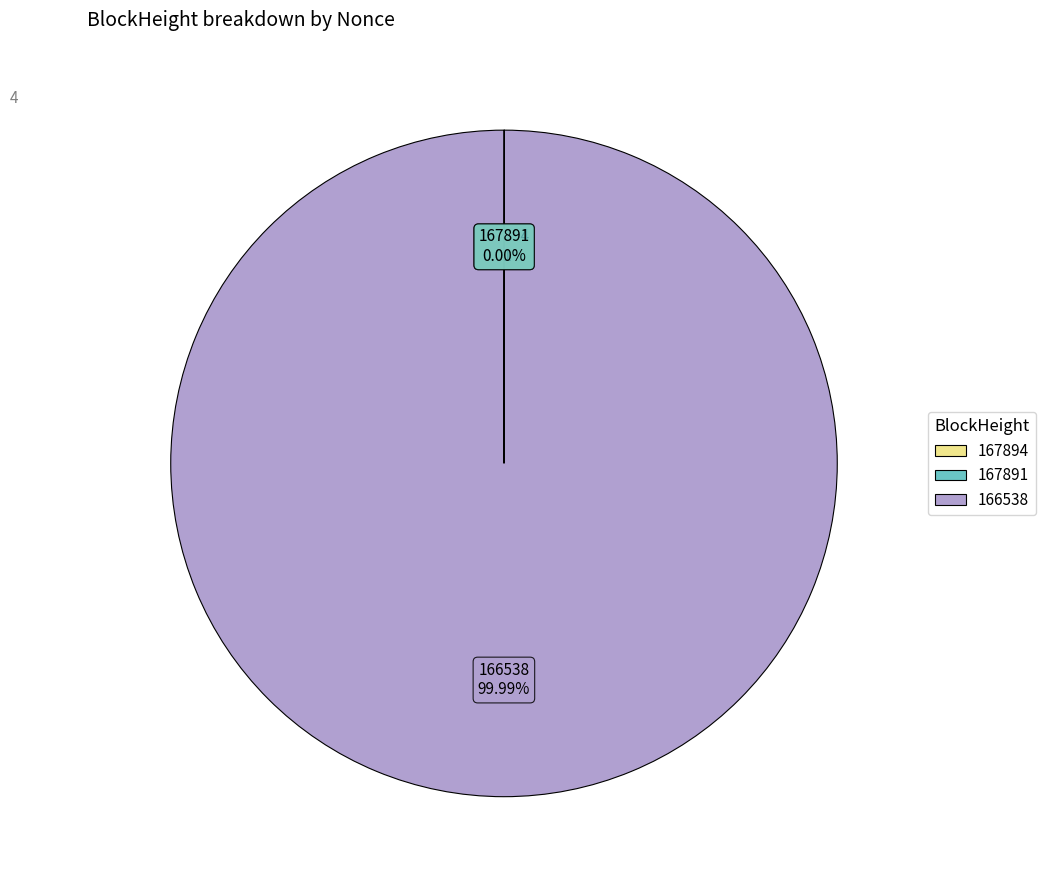

Which slice represents more than half of the pie?

166538